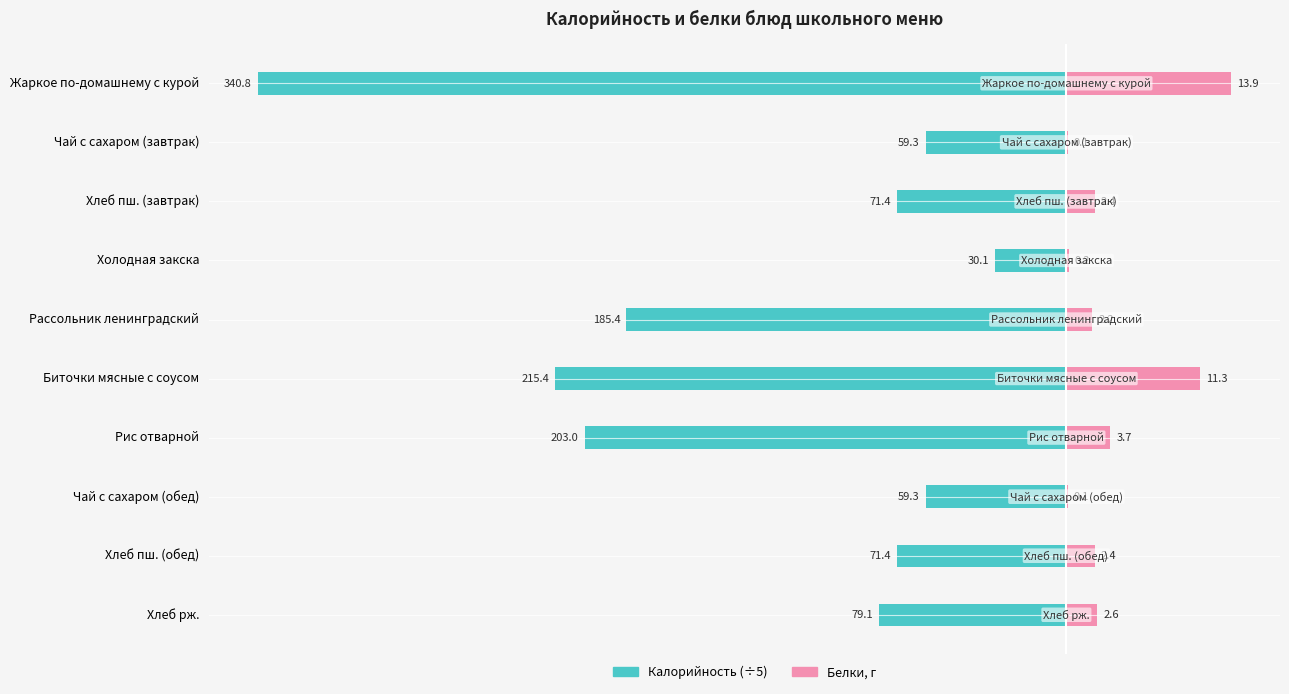

What is the average value of the Белки, г series?

3.9